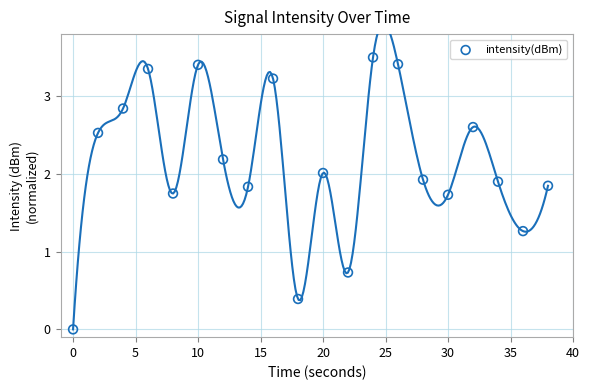

What is the range of Y values (max minus min)?

3.5